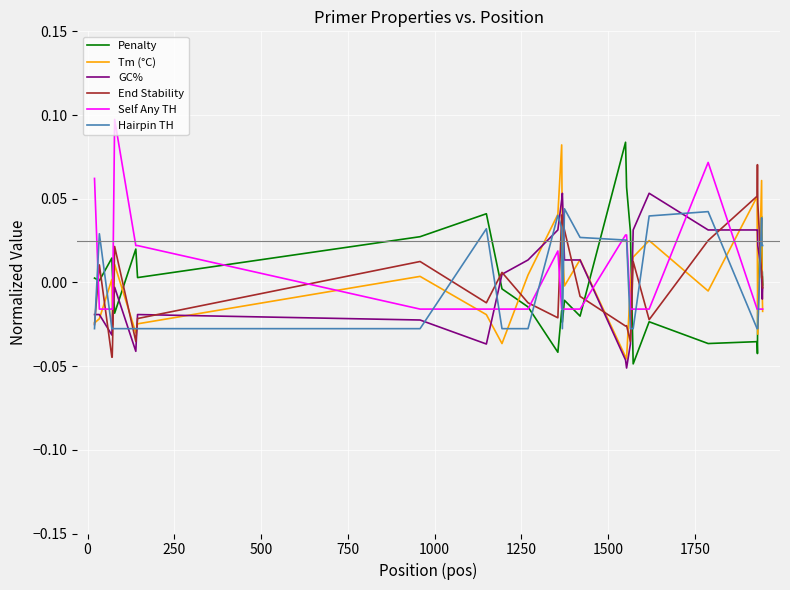

Which series ends up on top after the final intersection of Self Any TH and GC%?

GC%